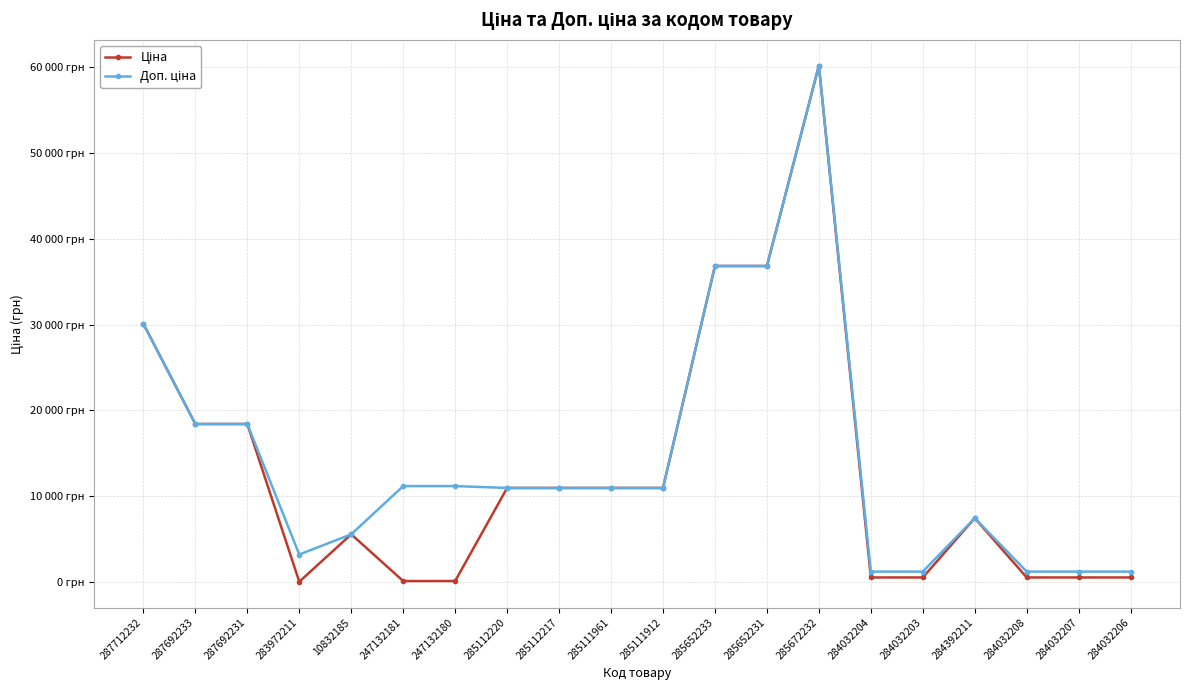

True or false: Доп. ціна has more than 1 points higher than both neighbors.

True